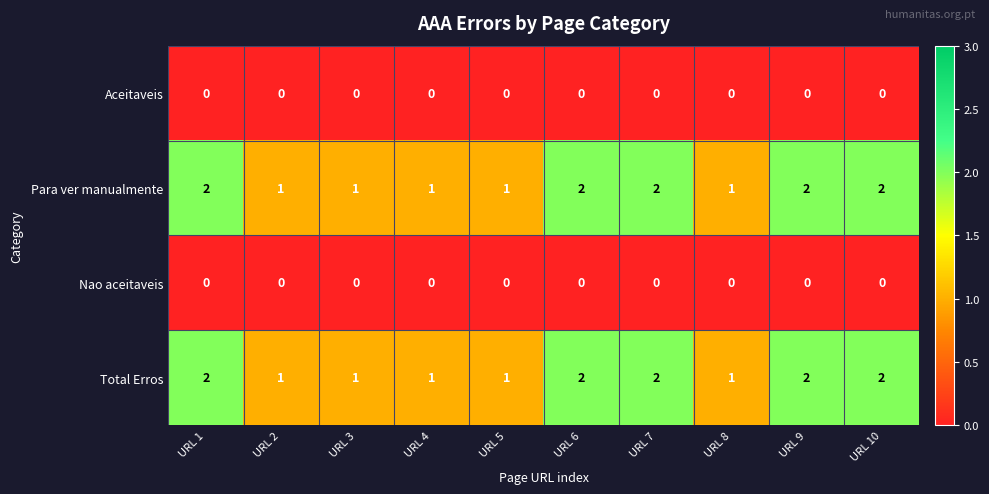

Count the Para ver manualmente values in the range 1 to 2.

10